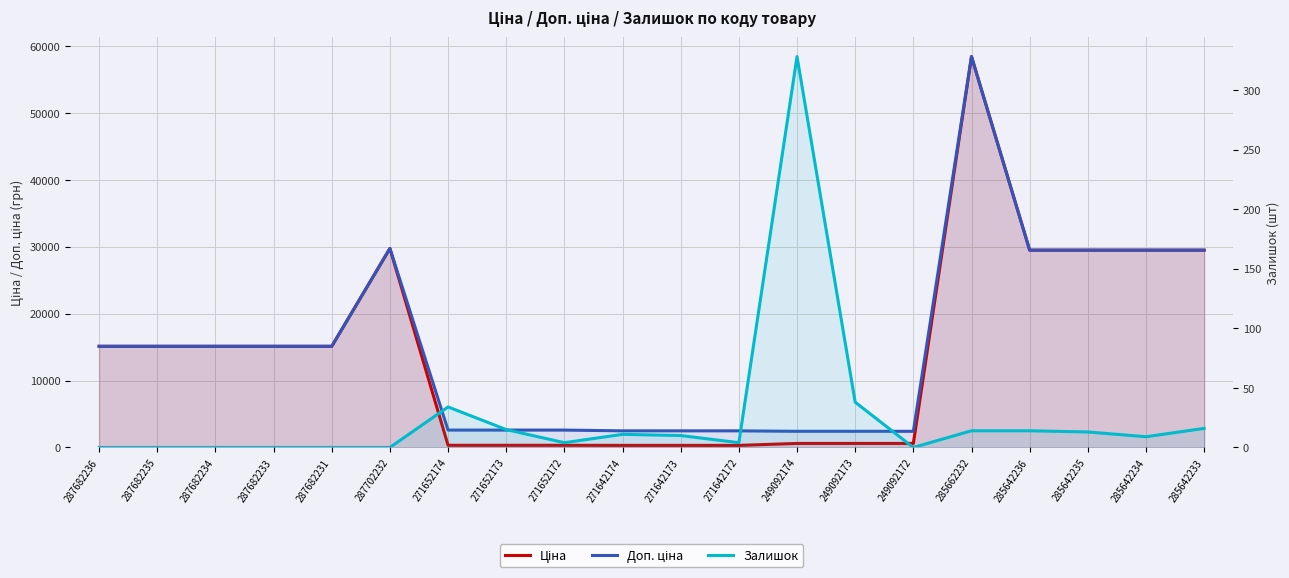

At which category is the sum across all series the highest?

285662232